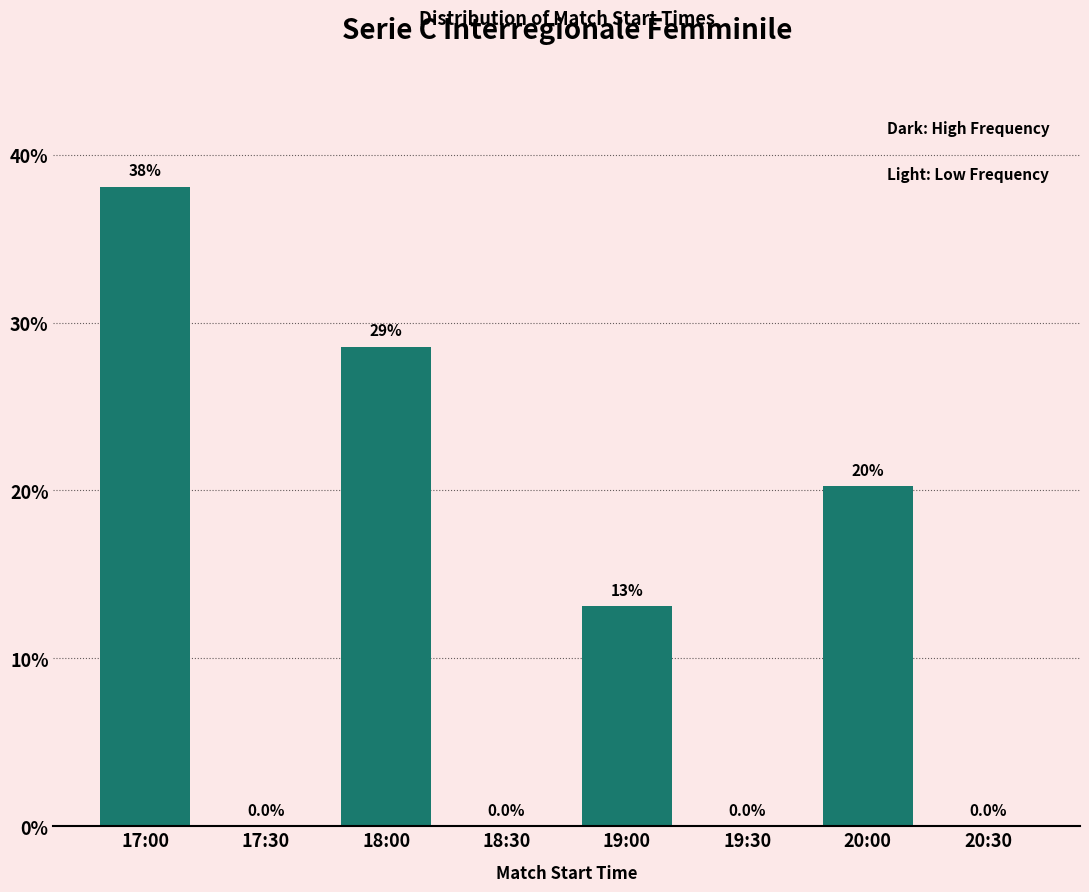

Reading left to right, what are all the values shown in this chart?

17:00=38.1	17:30=0.0	18:00=28.6	18:30=0.0	19:00=13.1	19:30=0.0	20:00=20.2	20:30=0.0